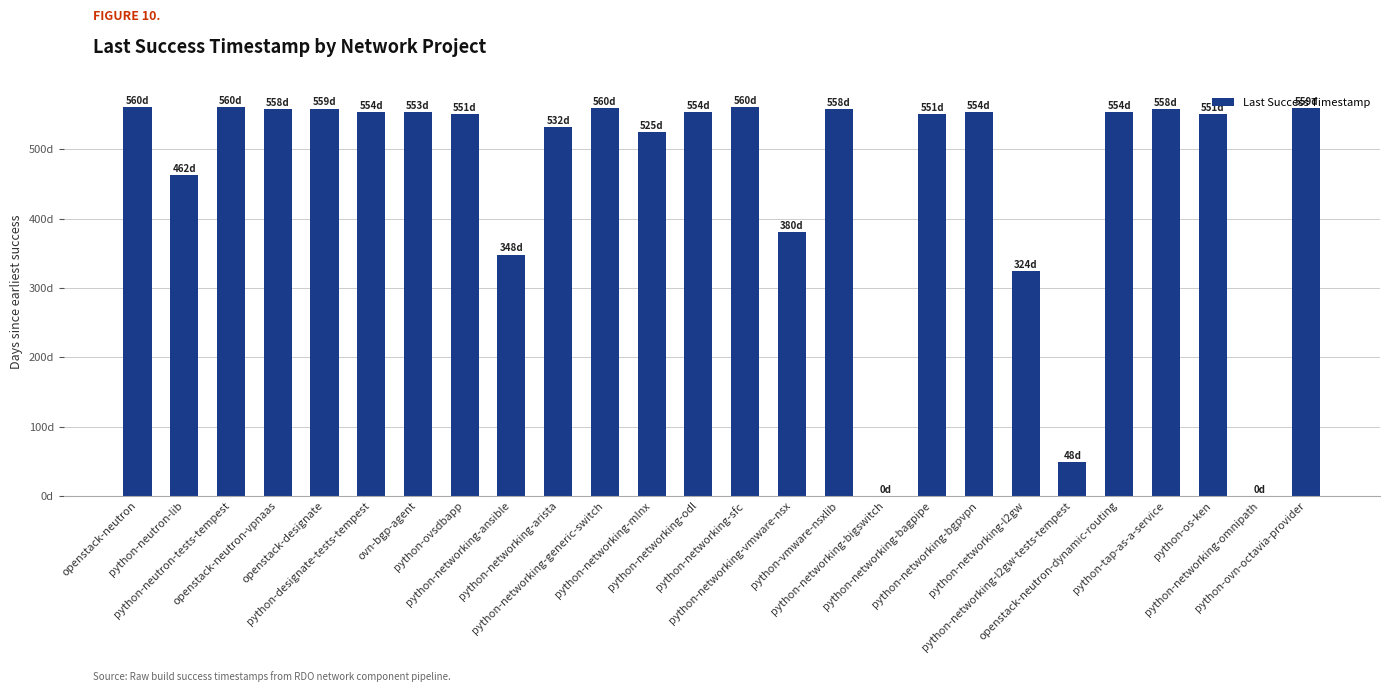

What is the difference between the values at python-networking-vmware-nsx and python-networking-sfc?

180.4